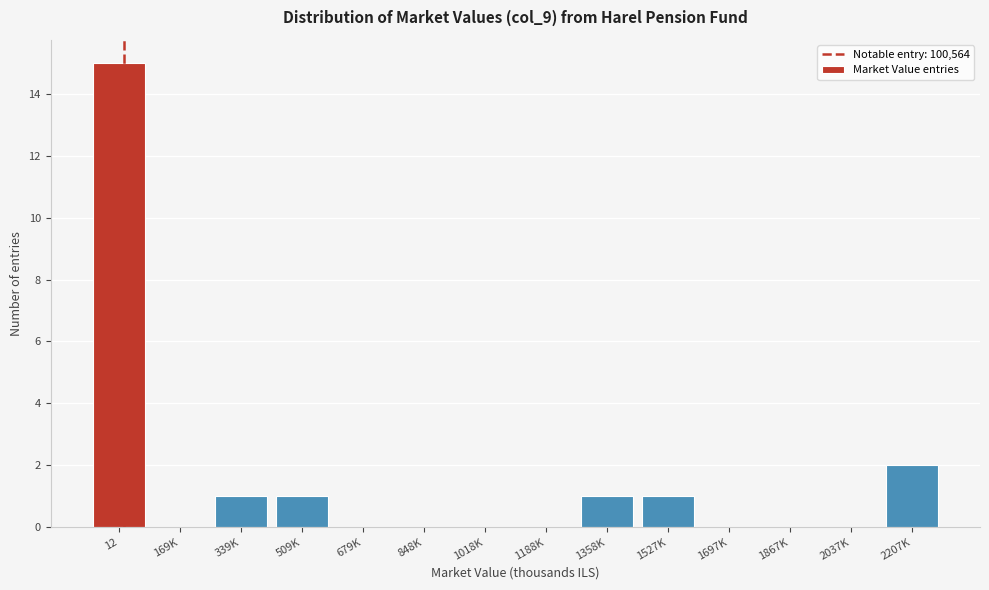

Reading left to right, transcribe all the data shown in this chart.

12=15	169K=0	339K=1	509K=1	679K=0	848K=0	1018K=0	1188K=0	1358K=1	1527K=1	1697K=0	1867K=0	2037K=0	2207K=2